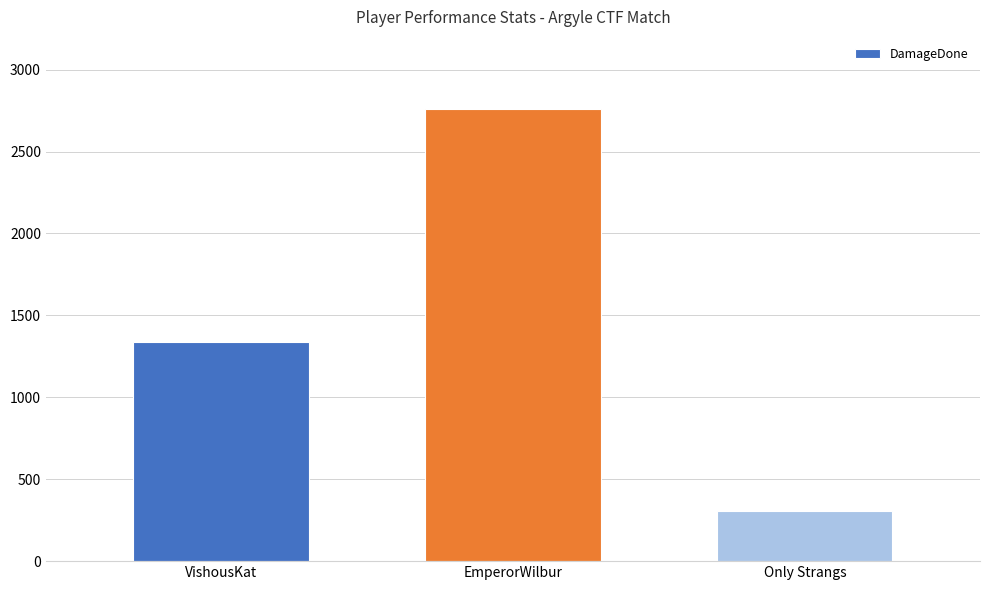

True or false: the data shows 1794 at EmperorWilbur.

False